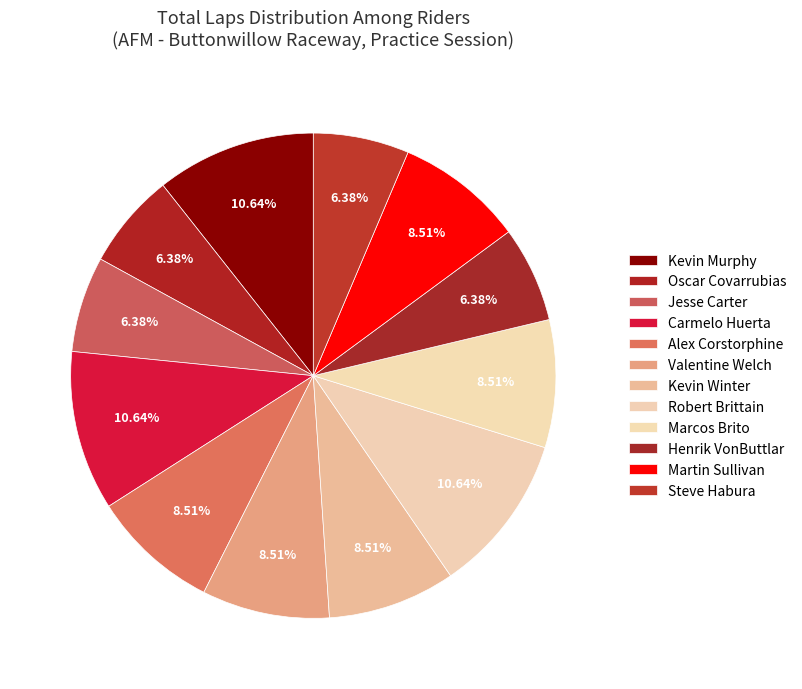

Which slice is the smallest?

Oscar Covarrubias